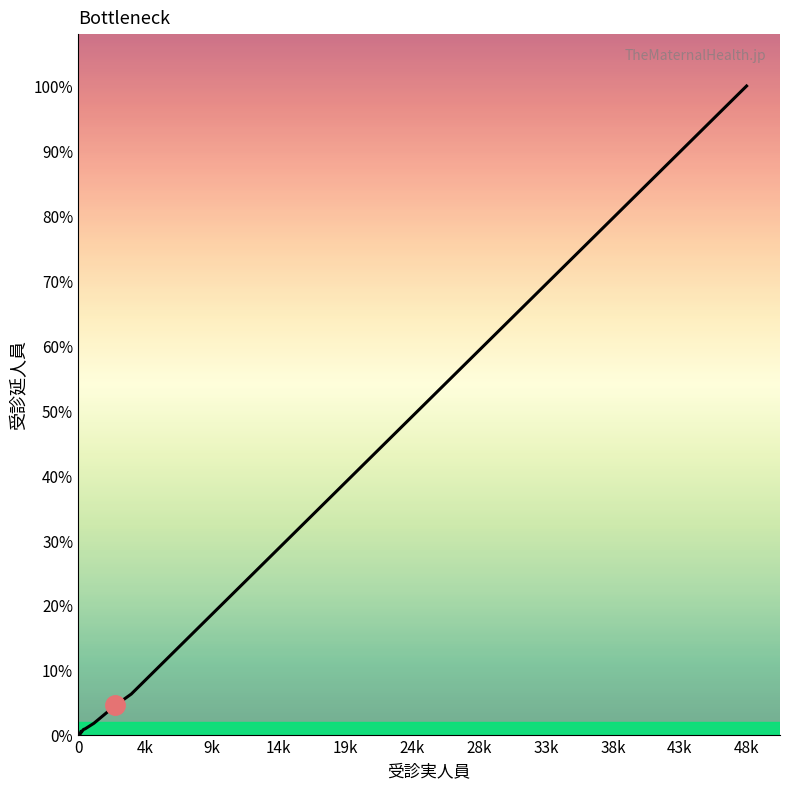

What is the average value?

30929